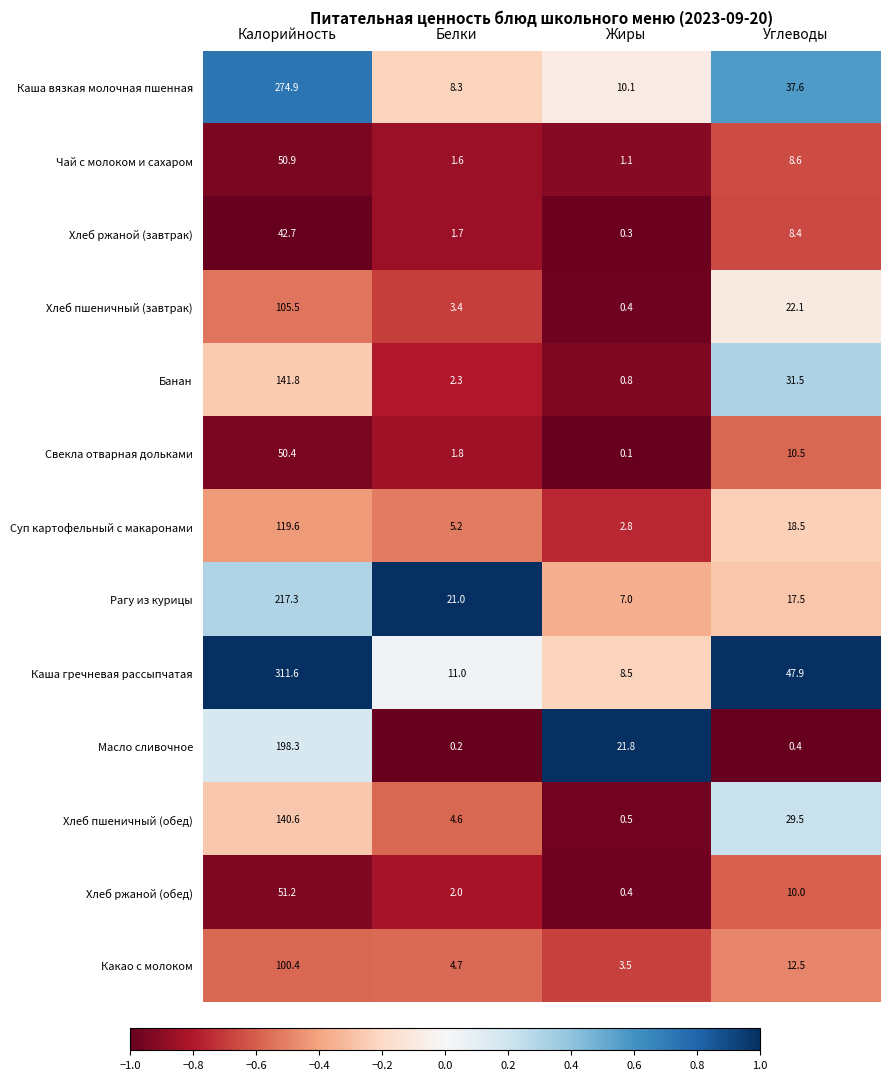

The value of Суп картофельный с макаронами at Калорийность is 119.6. True or false?

True